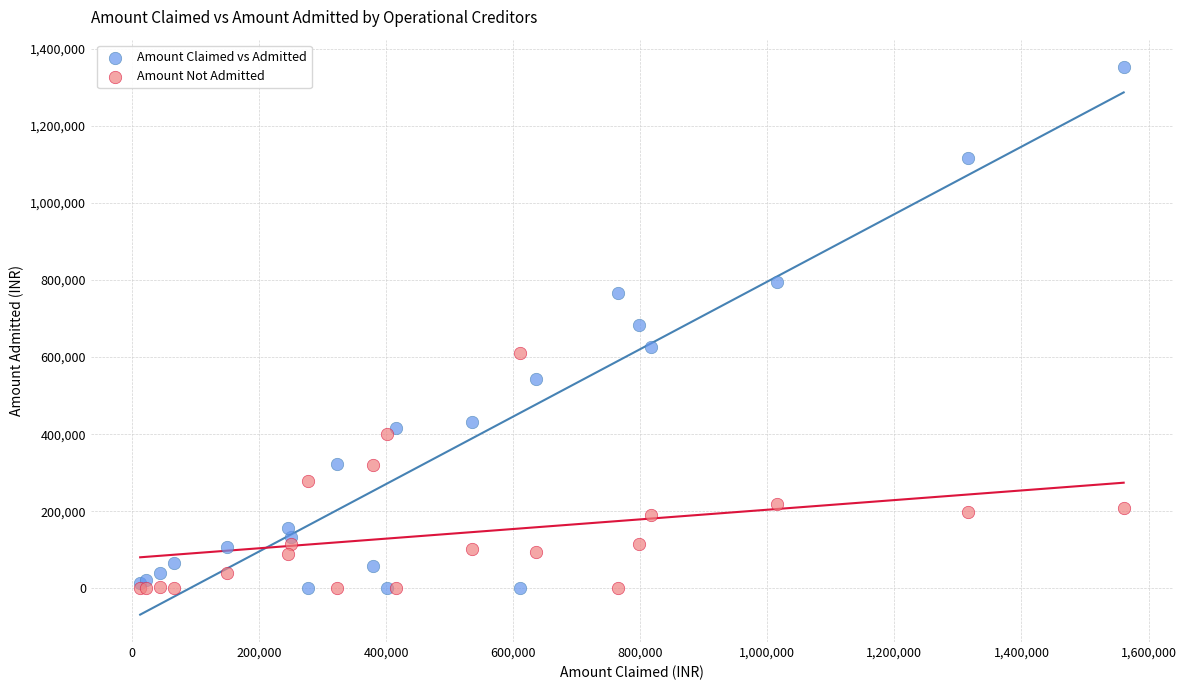

What are all the series names shown in the legend?

Amount Claimed vs Admitted, Amount Not Admitted